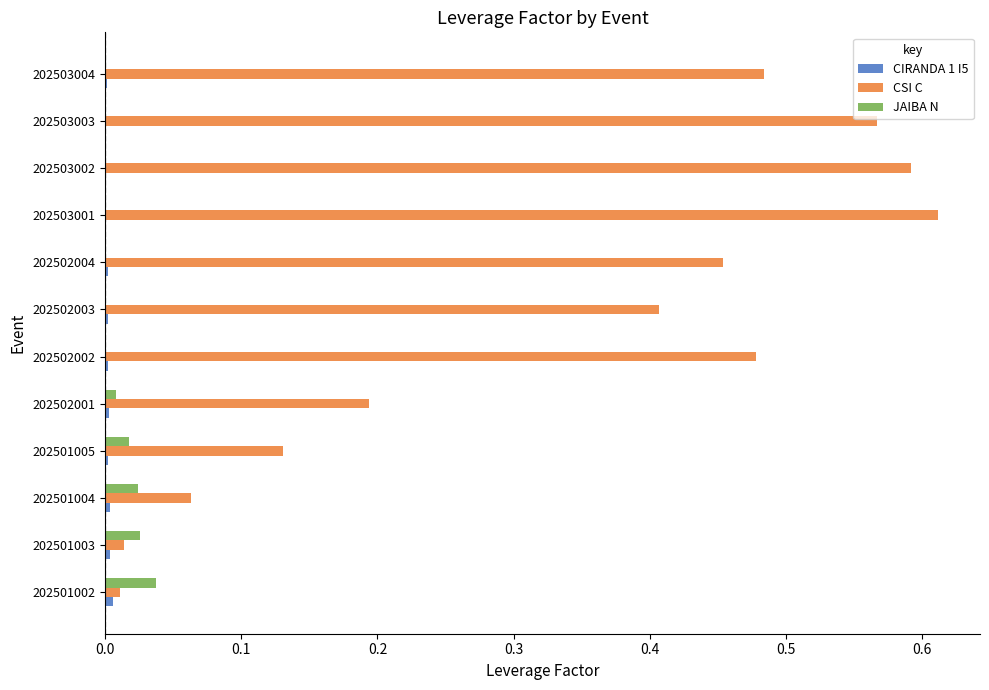

Which series has the largest total across all categories?

CSI C